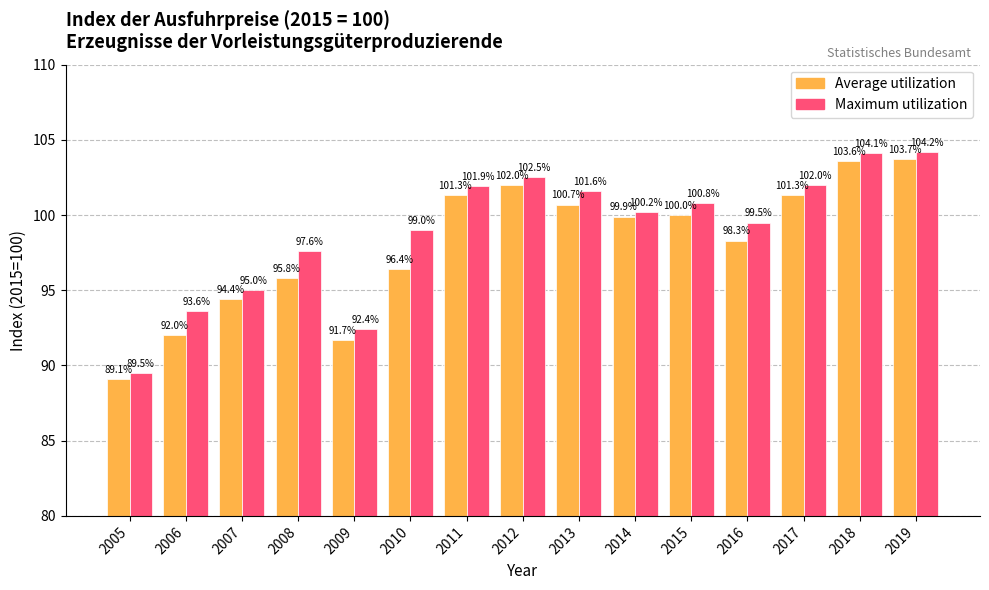

Where is Average utilization nearest to the value 96?

2008